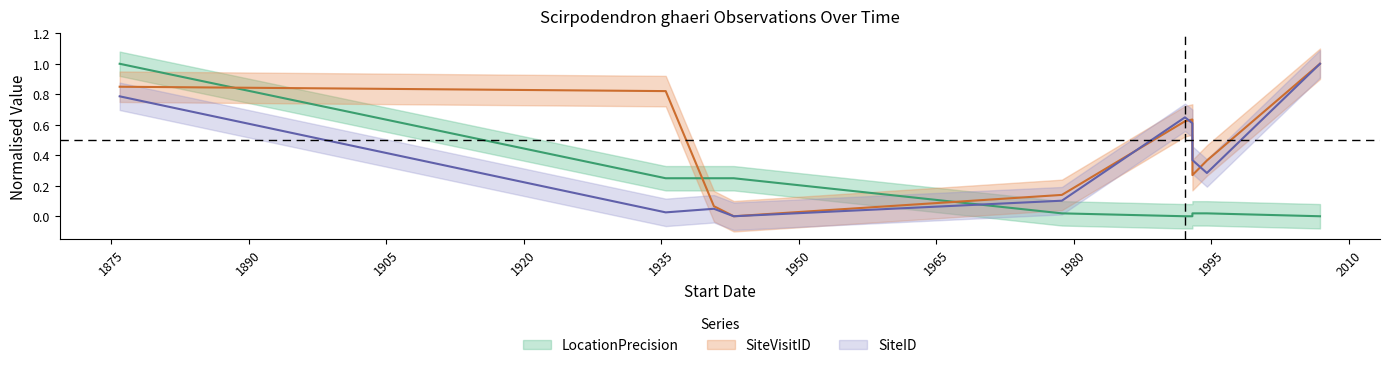

At which category does SiteID reach its first local peak?

1940-10-01